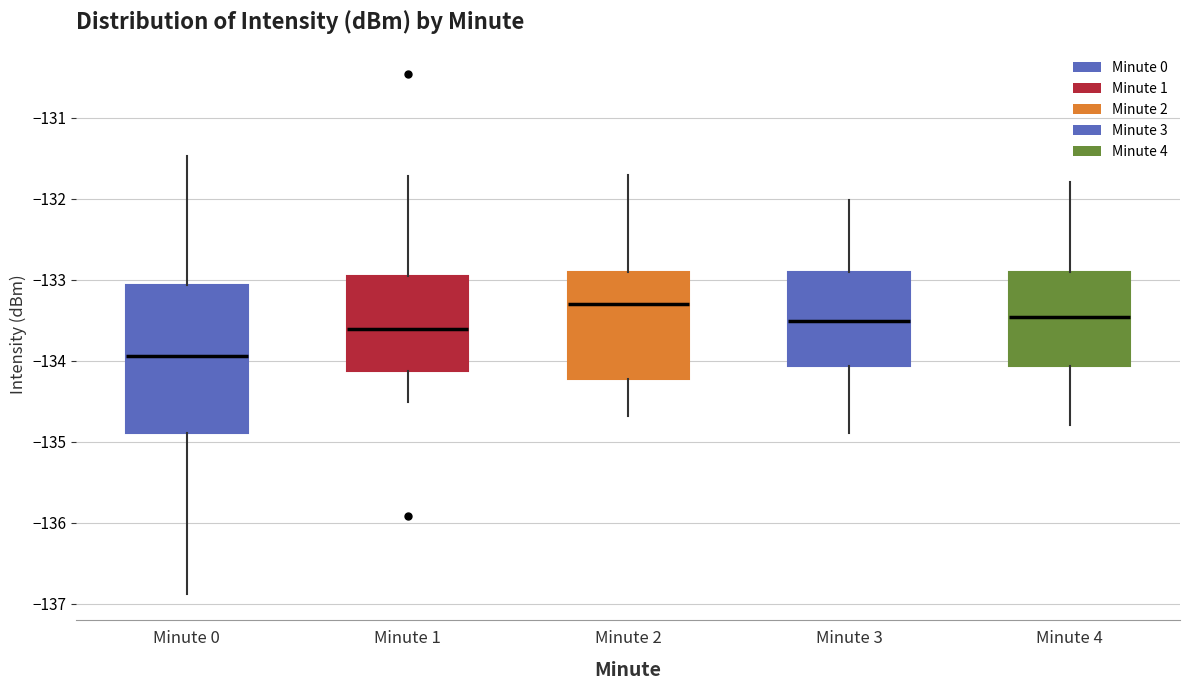

Reading left to right, read every box against the y-axis: the position of its median line, the range the box covers, and the ends of its whiskers. The values are not printed on the chart, so give them approximately, as read against the axis.

Minute 0: median -133.9, box -134.9 to -133.1, whiskers -136.9 to -131.5
Minute 1: median -133.6, box -134.1 to -132.9, whiskers -134.5 to -131.7
Minute 2: median -133.3, box -134.2 to -132.9, whiskers -134.7 to -131.7
Minute 3: median -133.5, box -134.1 to -132.9, whiskers -134.9 to -132.0
Minute 4: median -133.5, box -134.1 to -132.9, whiskers -134.8 to -131.8